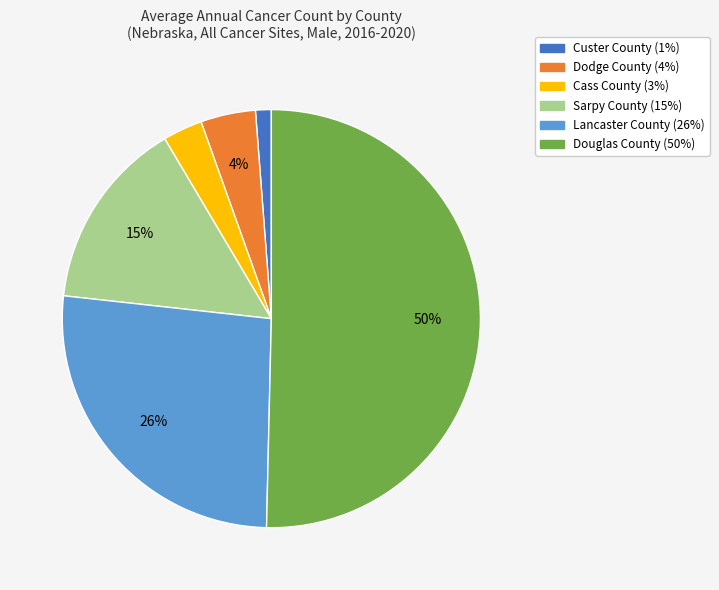

How many slices are in this pie chart?

6